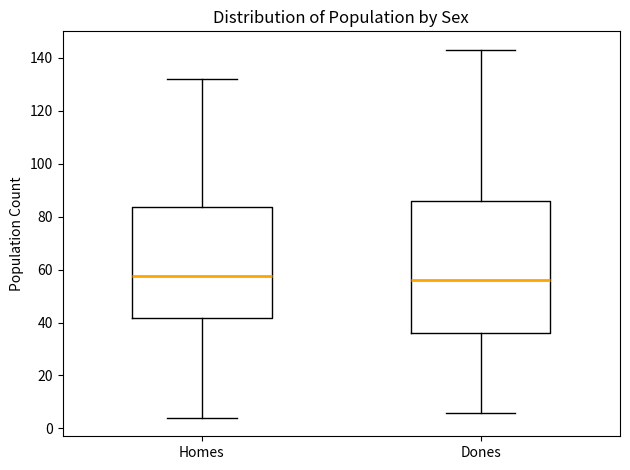

Reading left to right, read every box against the y-axis: the position of its median line, the range the box covers, and the ends of its whiskers. The values are not printed on the chart, so give them approximately, as read against the axis.

Homes: median 58, box 42 to 84, whiskers 4 to 132
Dones: median 56, box 36 to 86, whiskers 6 to 144